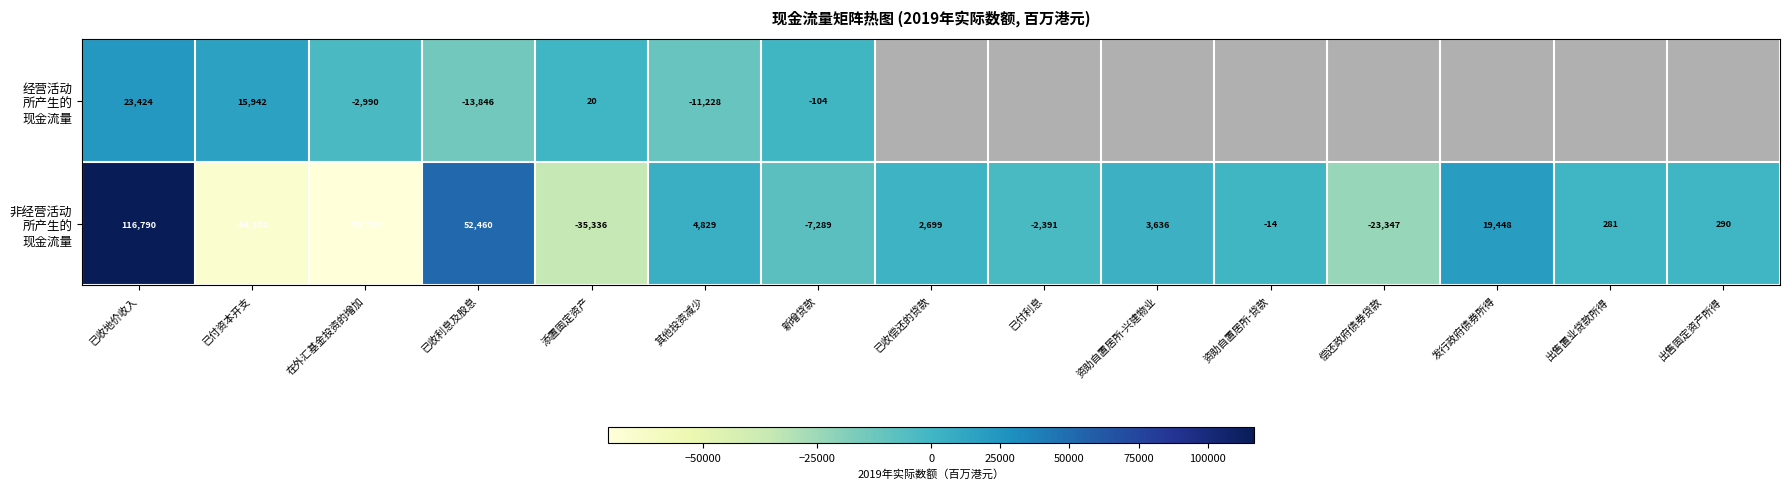

What is the highest value of the 非经营活动 所产生的 现金流量 series?

116790.0